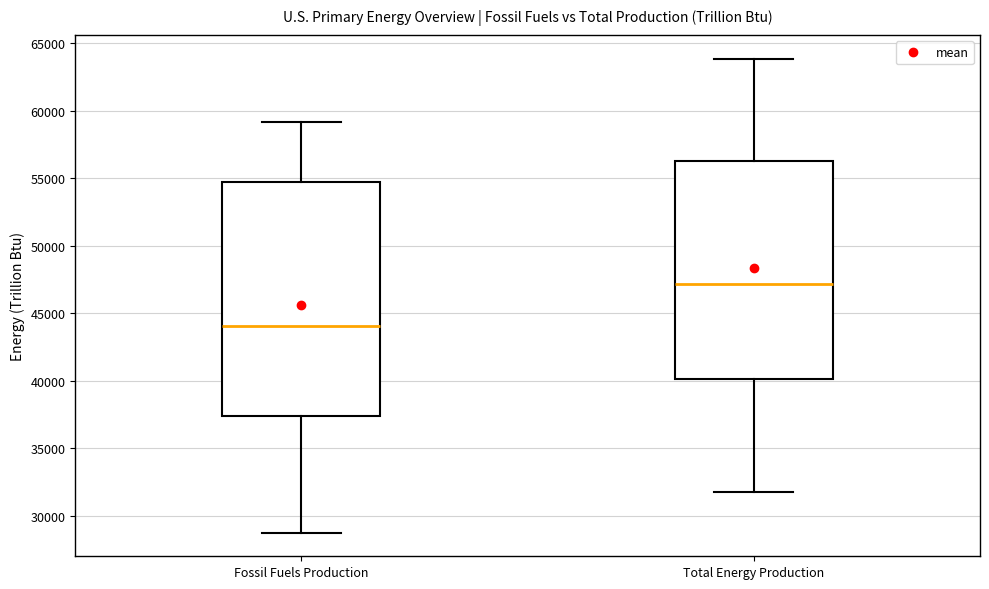

Where does the lower whisker of the box for Fossil Fuels Production end on the y-axis? The values are not printed on the chart, so give them approximately, as read against the axis.

28500